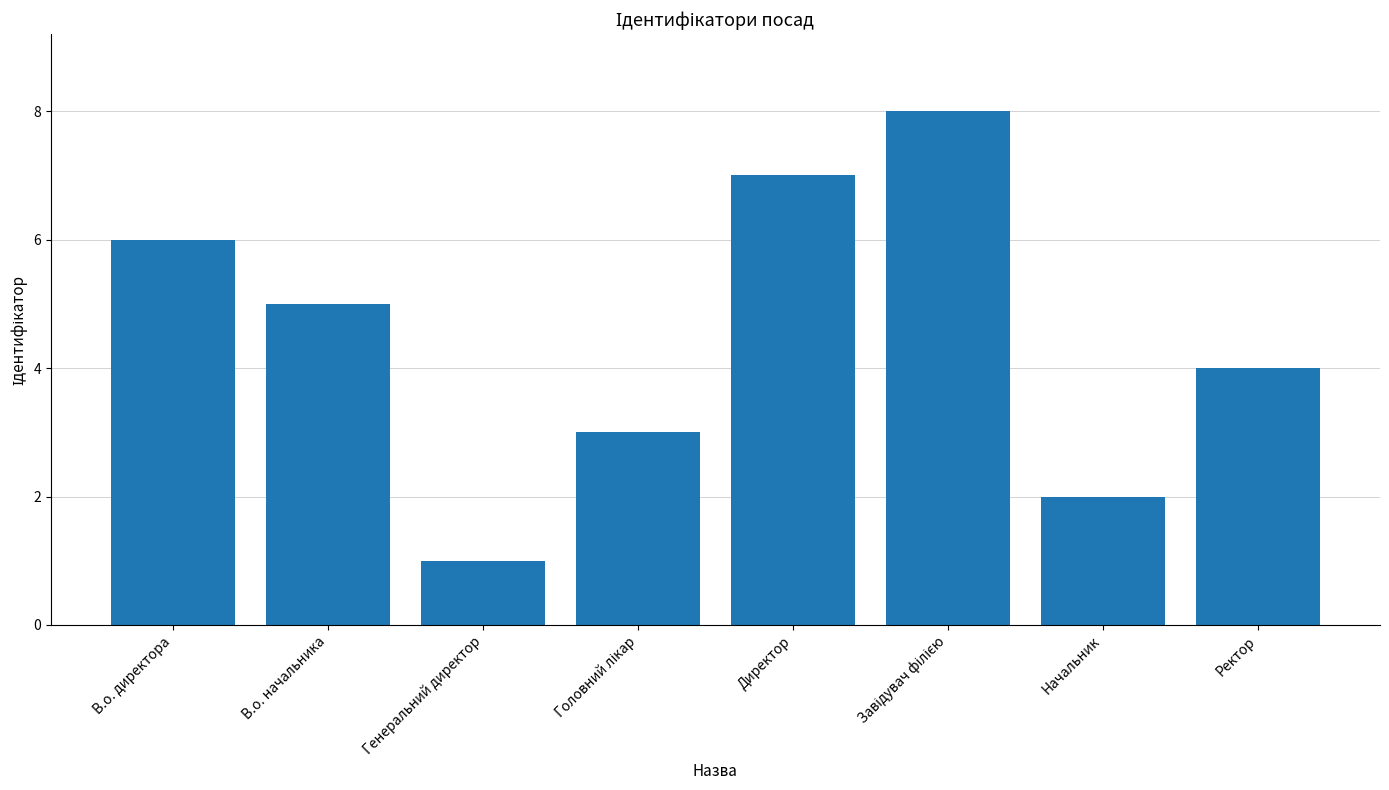

What is the difference between the maximum and minimum values?

7